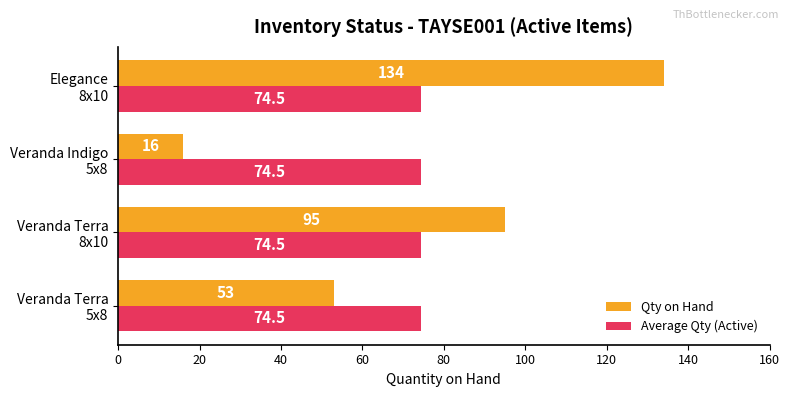

Rank the categories by Qty on Hand value from lowest to highest.

Veranda Indigo
5x8, Veranda Terra
5x8, Veranda Terra
8x10, Elegance
8x10